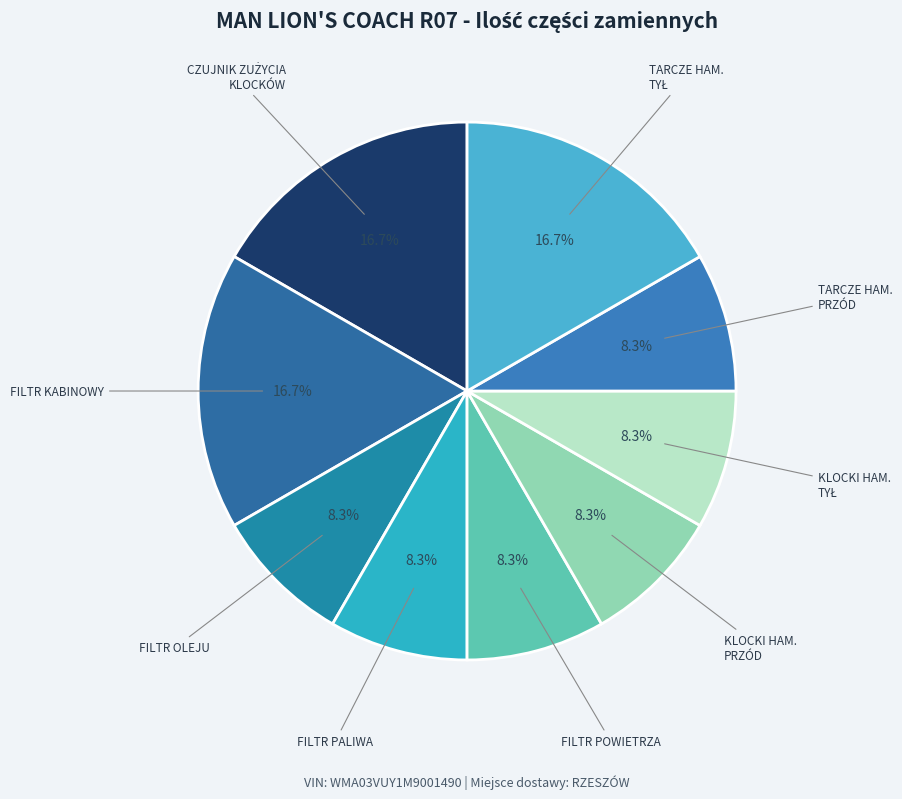

How many segments does this pie chart have?

9